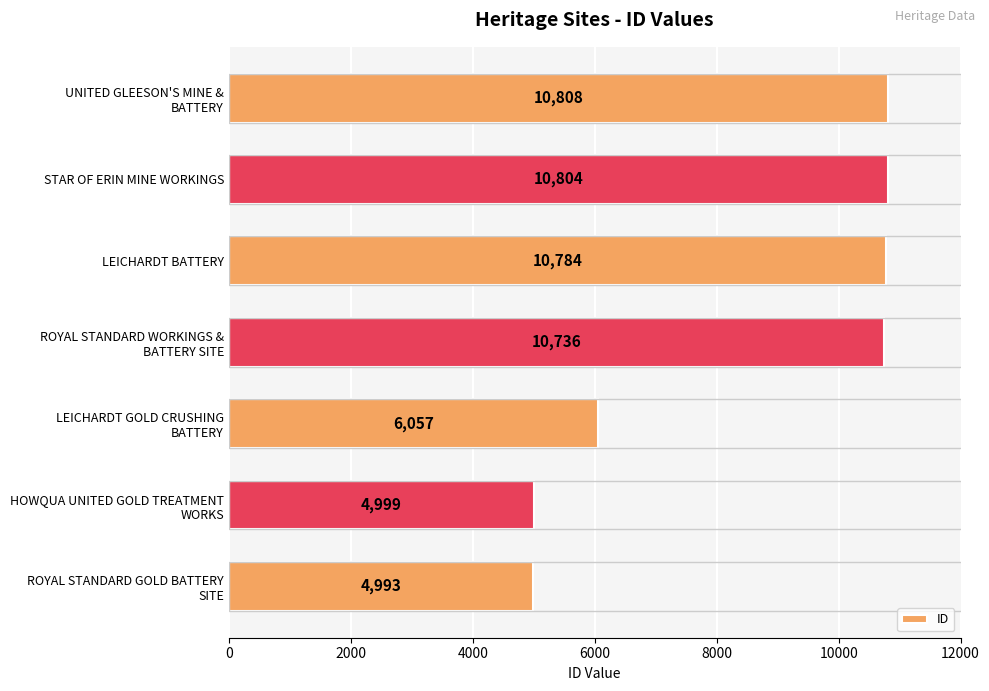

What is the smallest value displayed?

4993